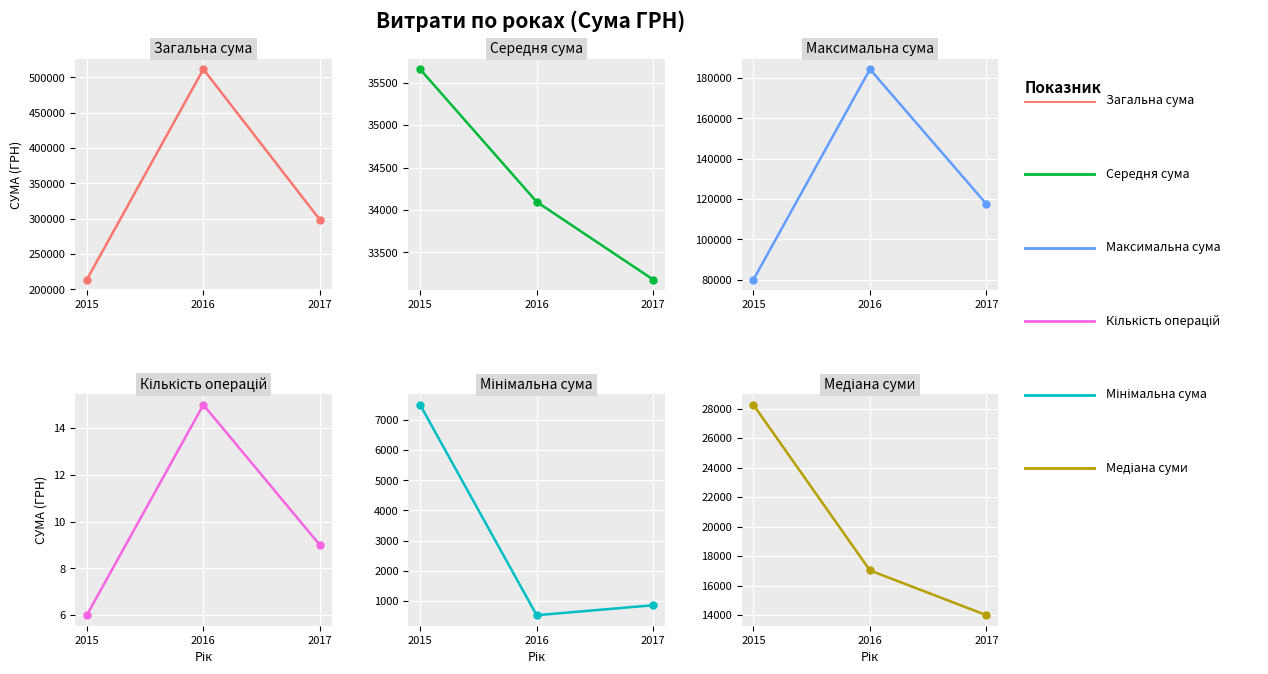

What is the value of the Медіана суми point at the 3rd from the left?

13991.8